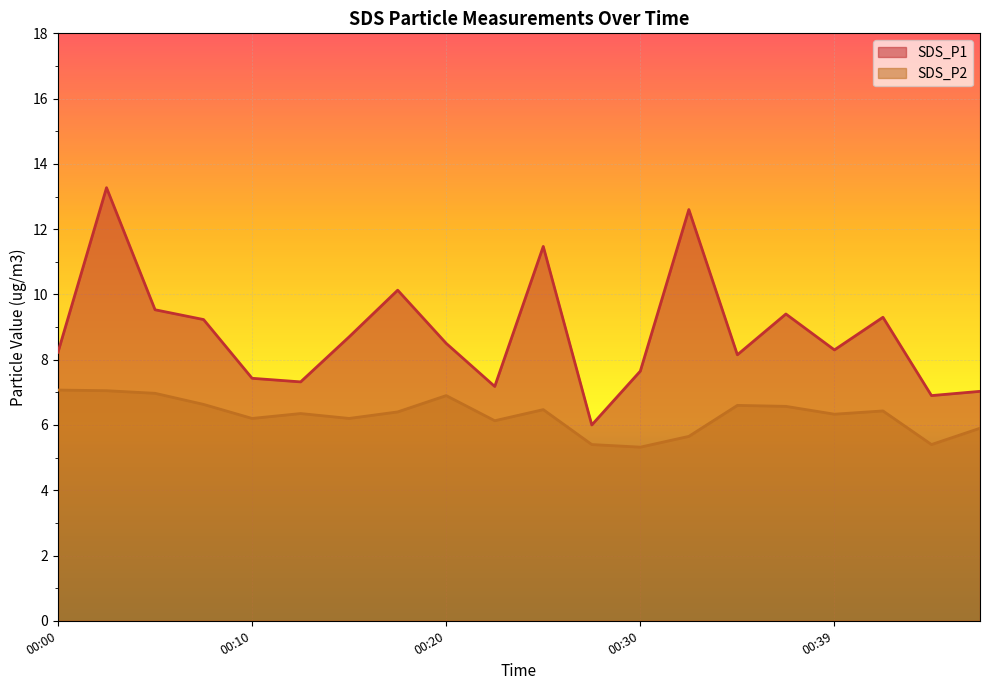

In SDS_P2, how many points are higher than both neighbors (excluding endpoints)?

5